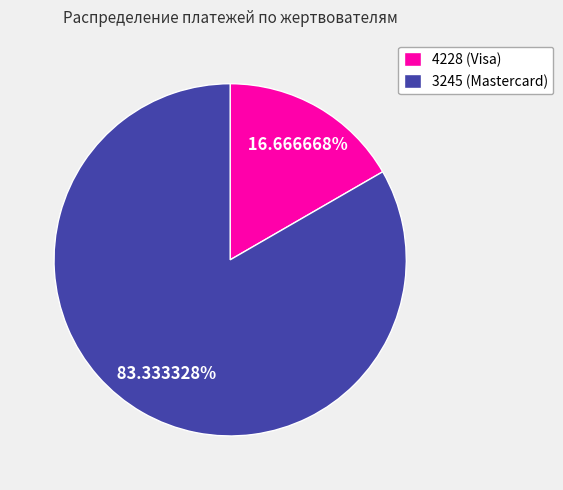

How many slices are in this pie chart?

2